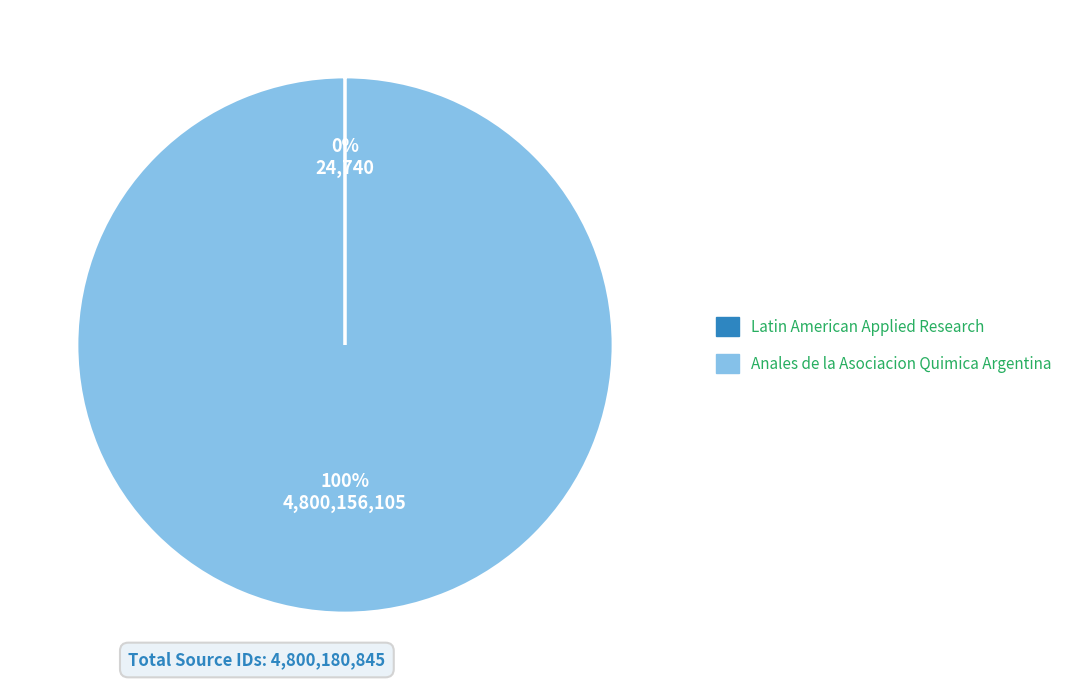

Does Anales de la Asociacion Quimica Argentina represent more than half of the total?

Yes